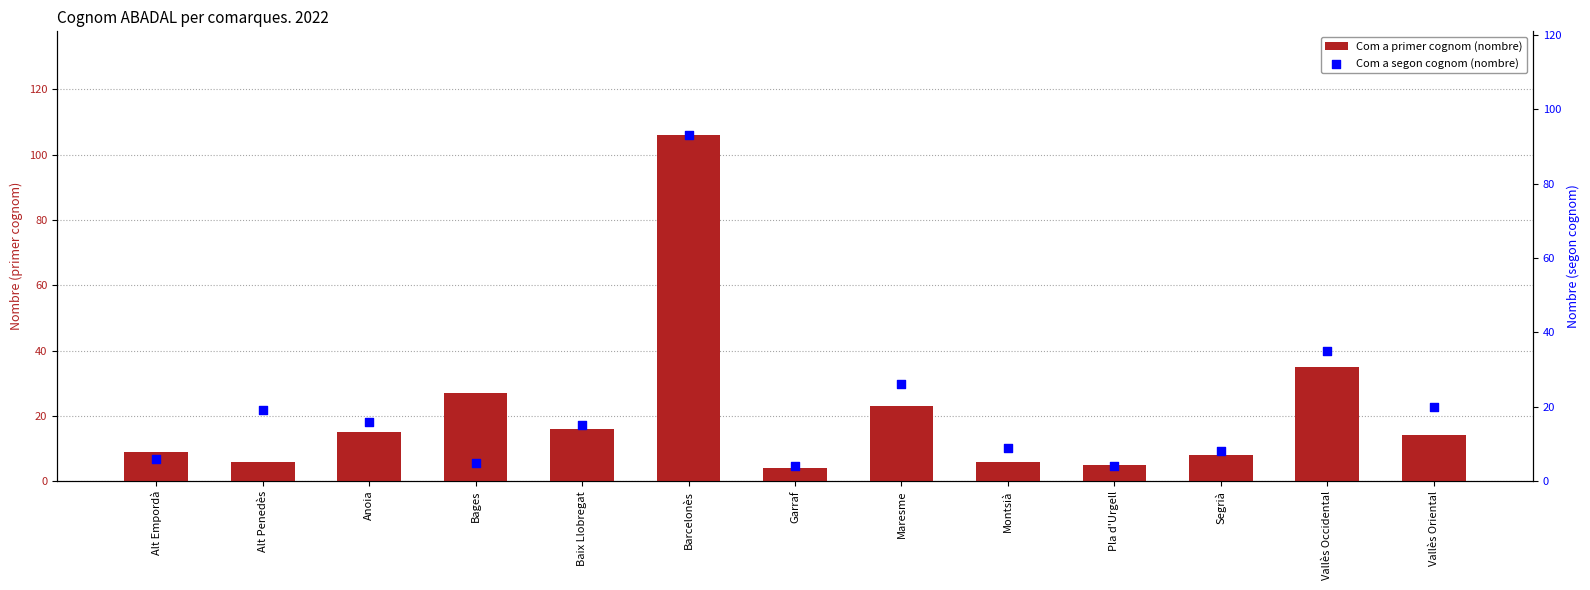

At how many categories does at least one series exceed 35?

1